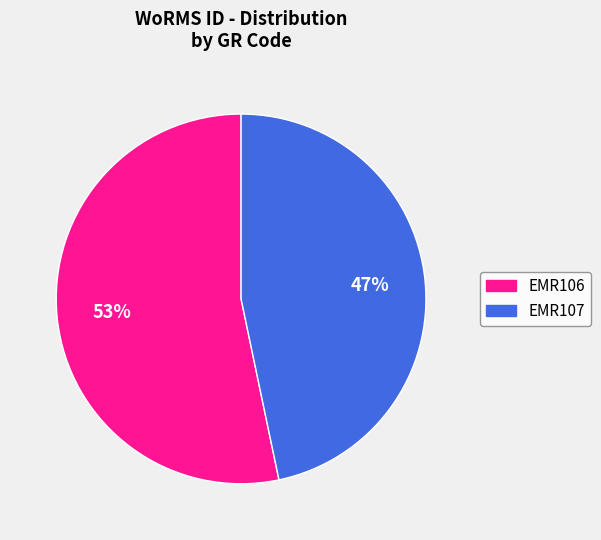

To the nearest percent, what is the combined percentage of EMR106 and EMR107?

100%